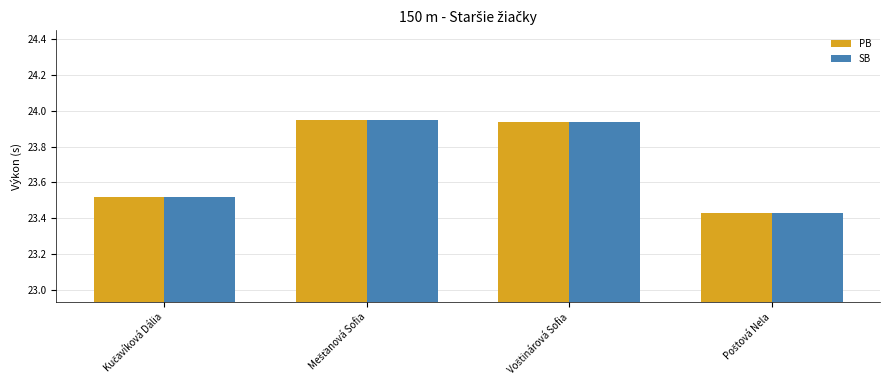

At how many categories does at least one series exceed 23?

4